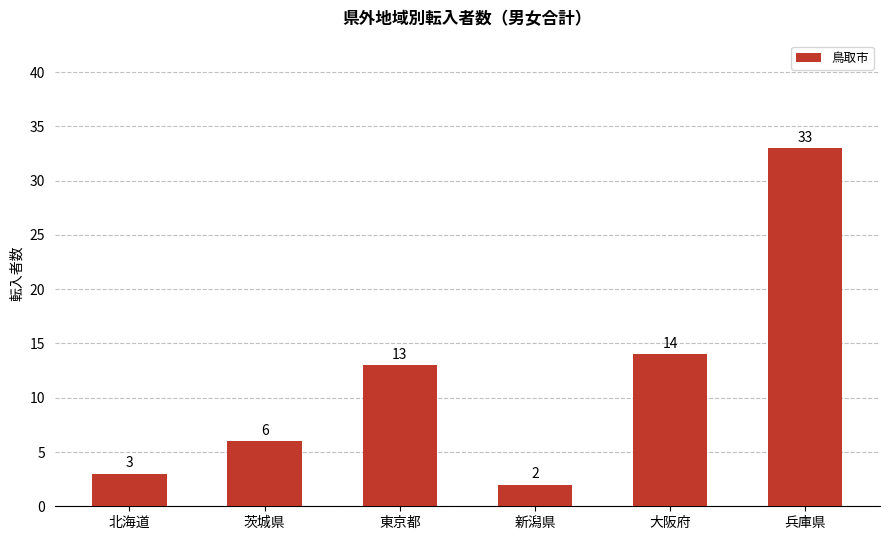

What value does the data have at 大阪府, to the nearest 10?

10